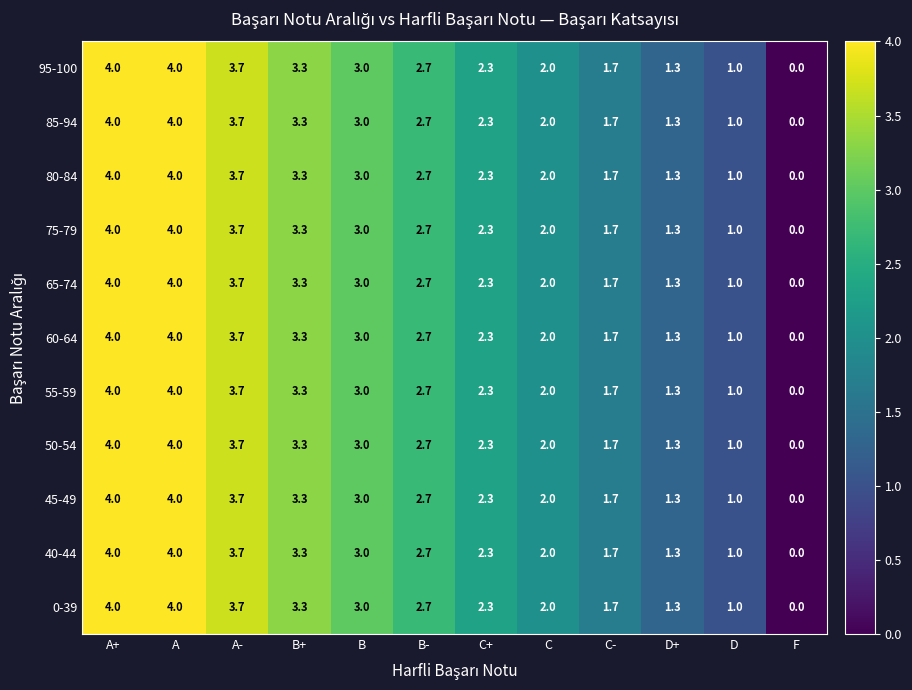

Which label corresponds to the smallest value in the chart?

F